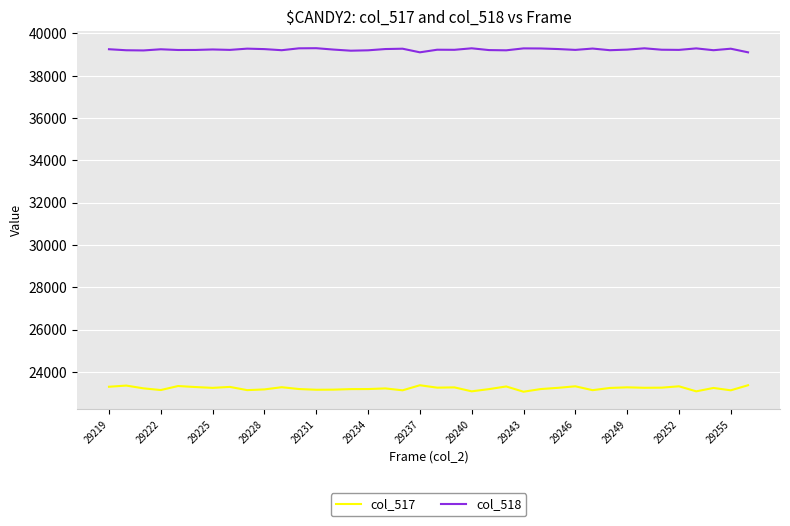

True or false: col_517 and col_518 intersect in this chart.

False